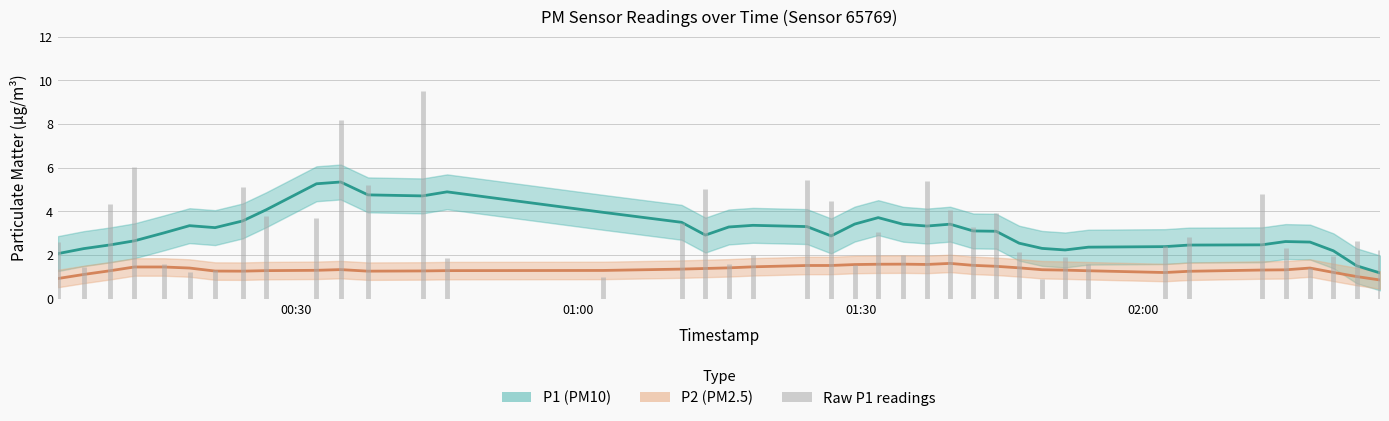

The P1 series shows 2.8 at 2022-09-09T00:12:53. True or false?

False